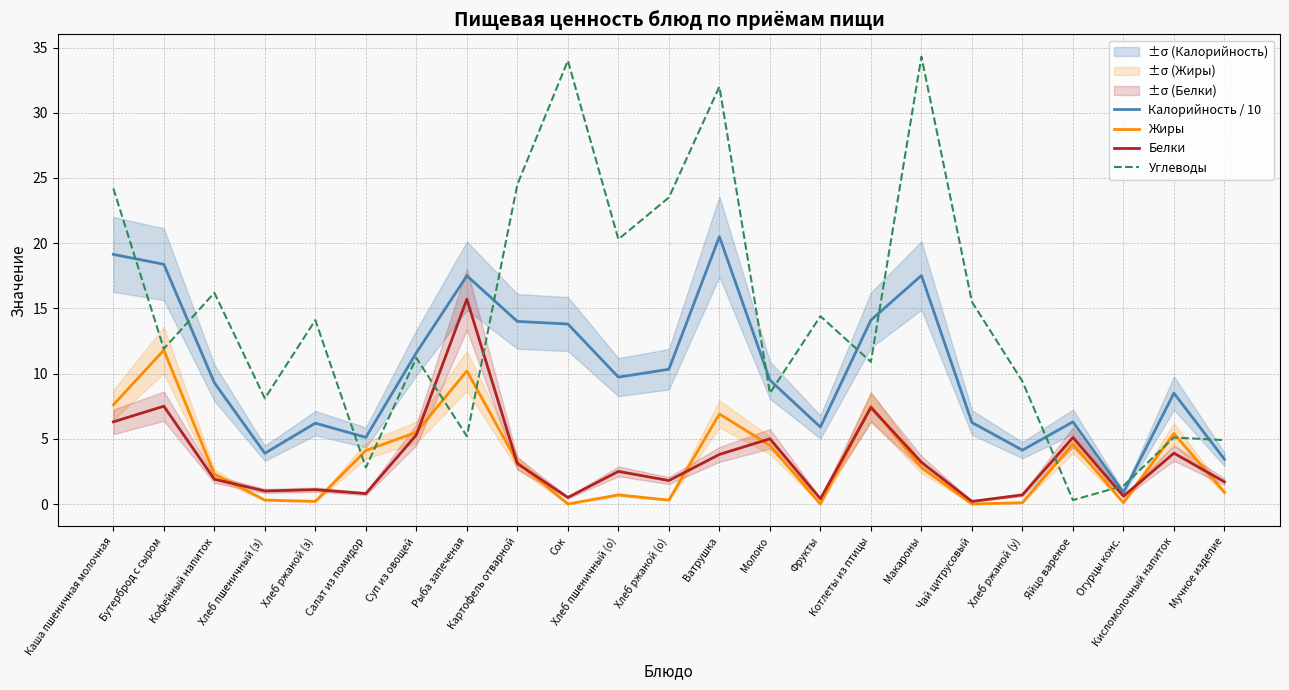

Does the chart have visible grid lines?

Yes